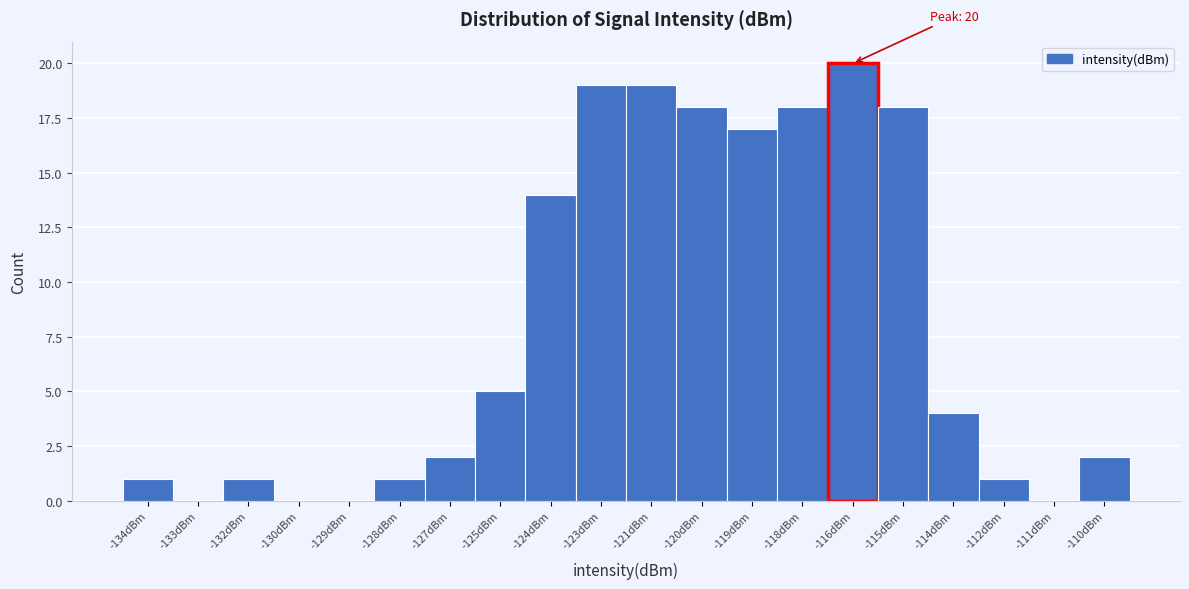

Reading right to left, what are all the values shown in this chart?

-110dBm=2	-111dBm=0	-112dBm=1	-114dBm=4	-115dBm=18	-116dBm=20	-118dBm=18	-119dBm=17	-120dBm=18	-121dBm=19	-123dBm=19	-124dBm=14	-125dBm=5	-127dBm=2	-128dBm=1	-129dBm=0	-130dBm=0	-132dBm=1	-133dBm=0	-134dBm=1